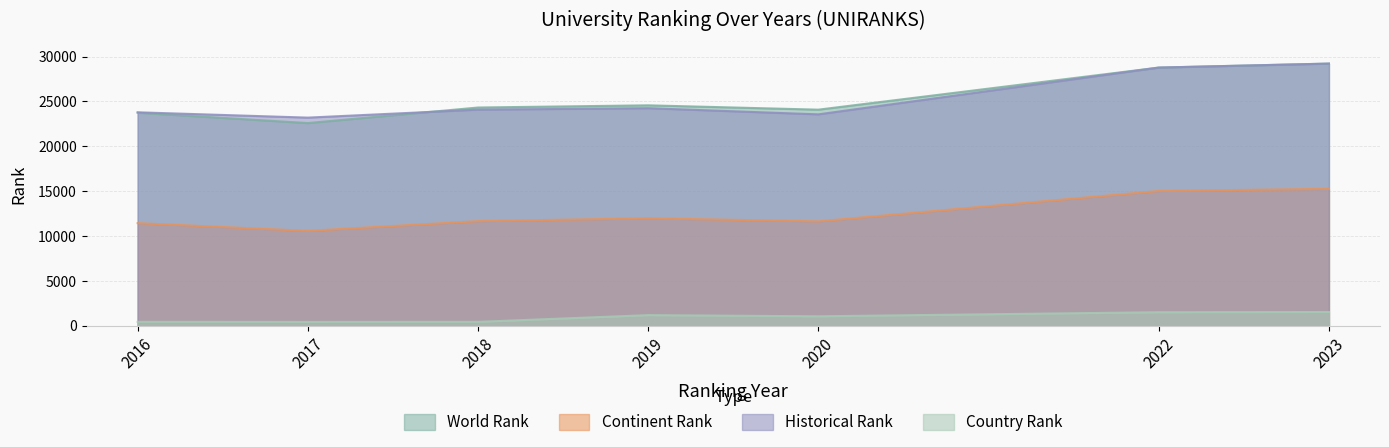

At which category is the sum across all series the highest?

2023